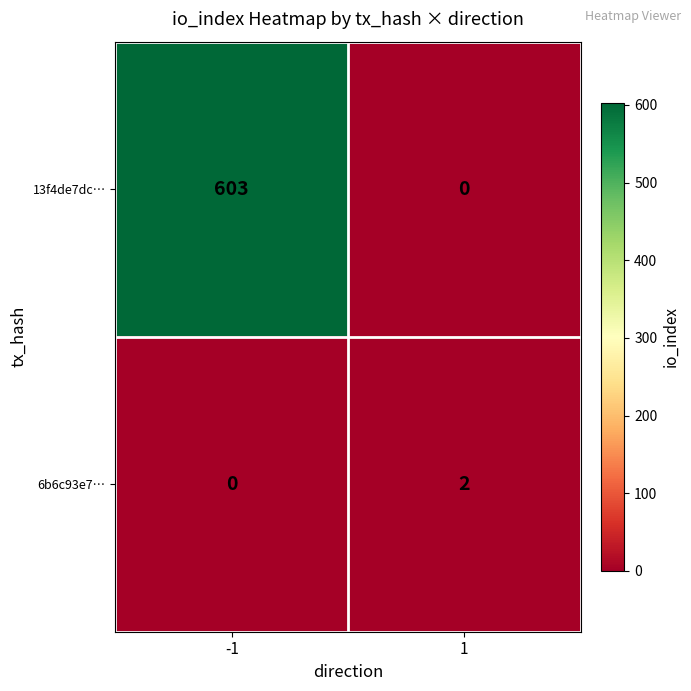

What is the highest value of the 13f4de7dc… series?

603